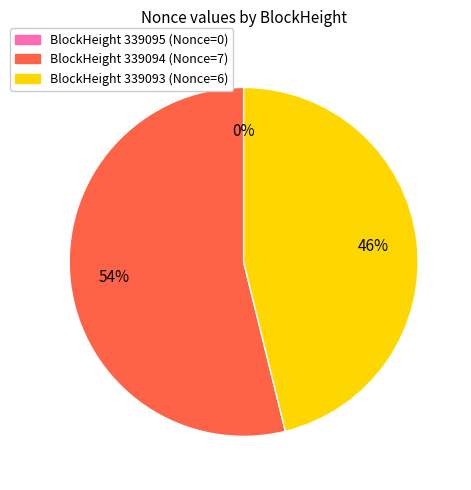

How many slices are in this pie chart?

3